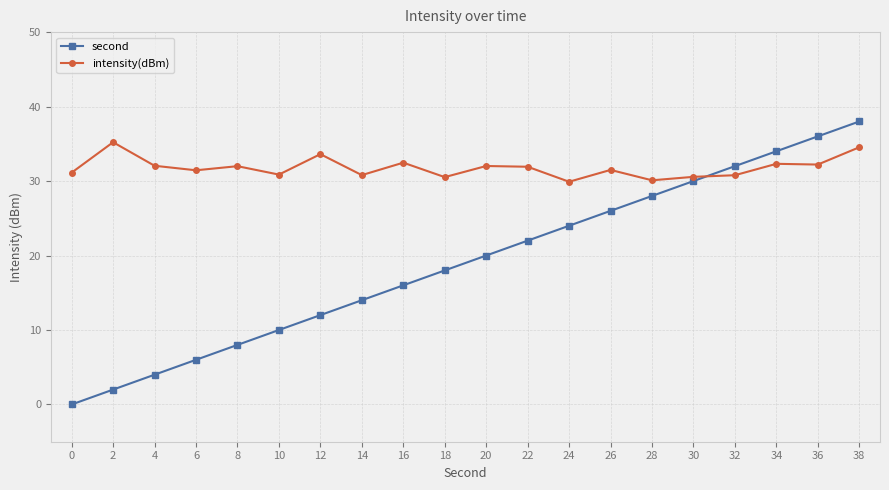

What is the difference between the highest and lowest values at 12?

21.6